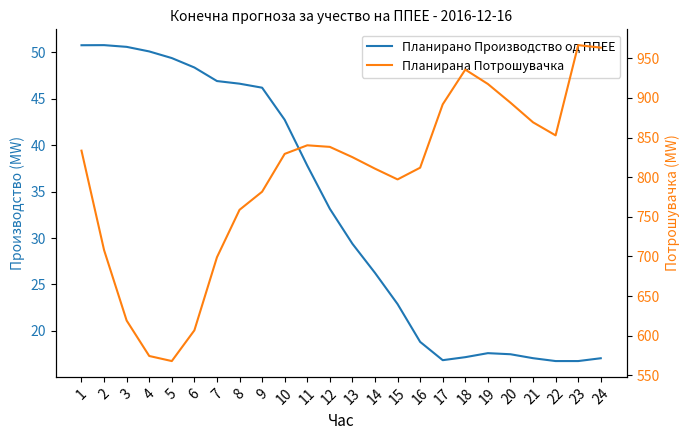

How many data points in Планирана Потрошувачка are above 829?

12